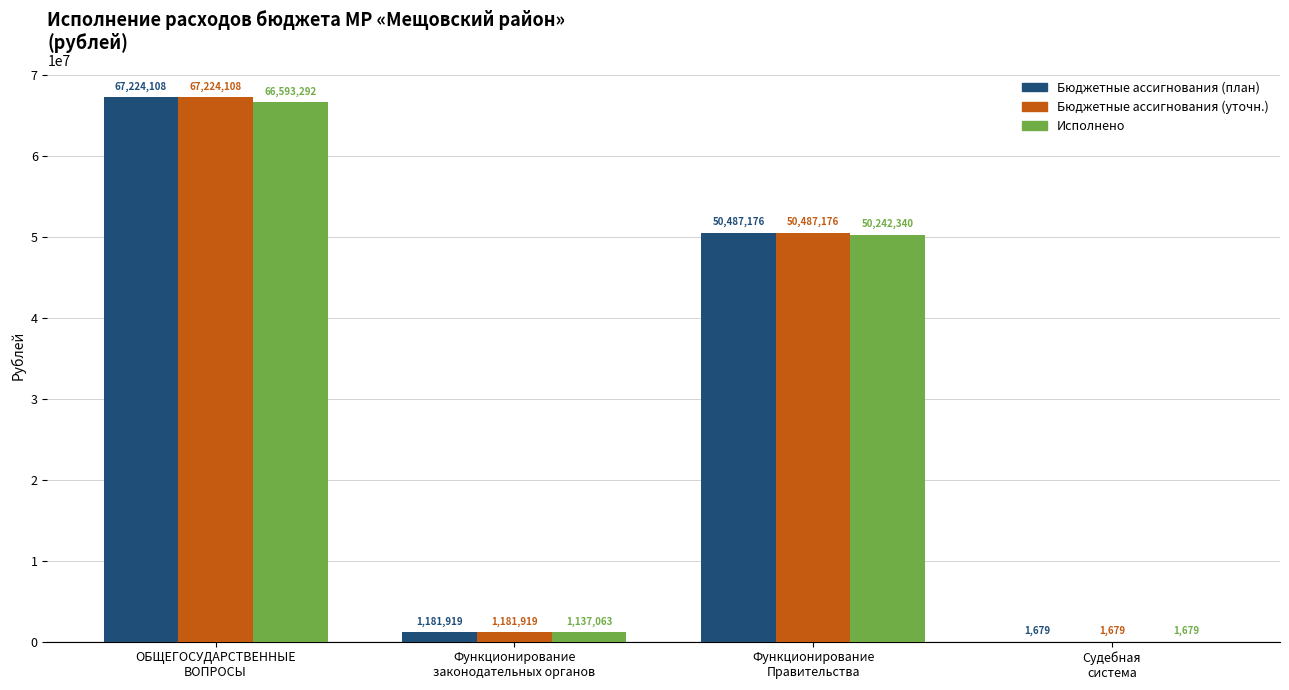

How many groups of bars are there?

4